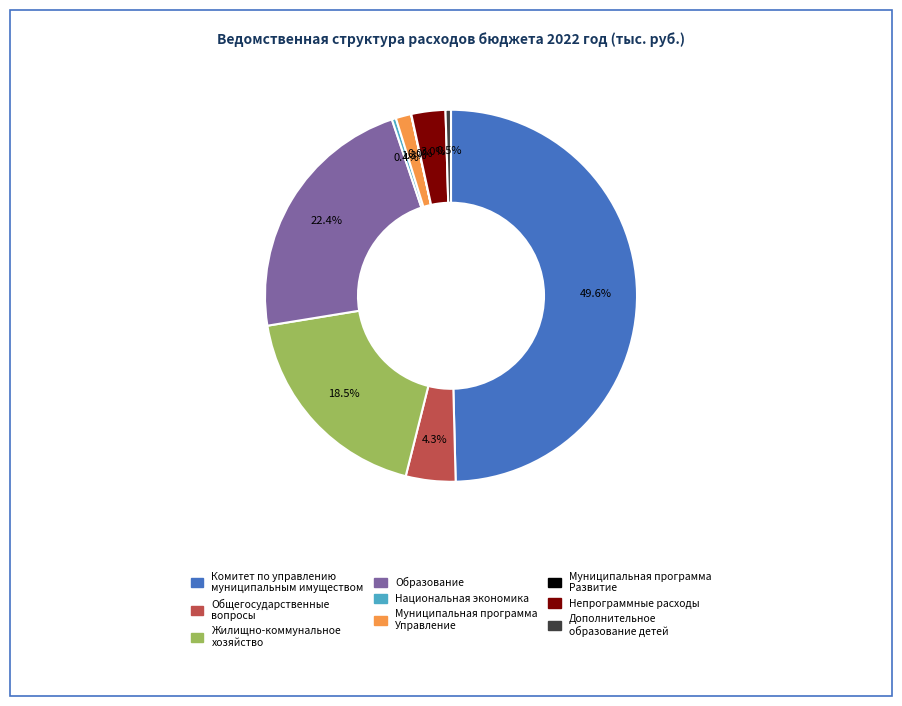

Between Образование and Дополнительное образование детей, which is larger?

Образование